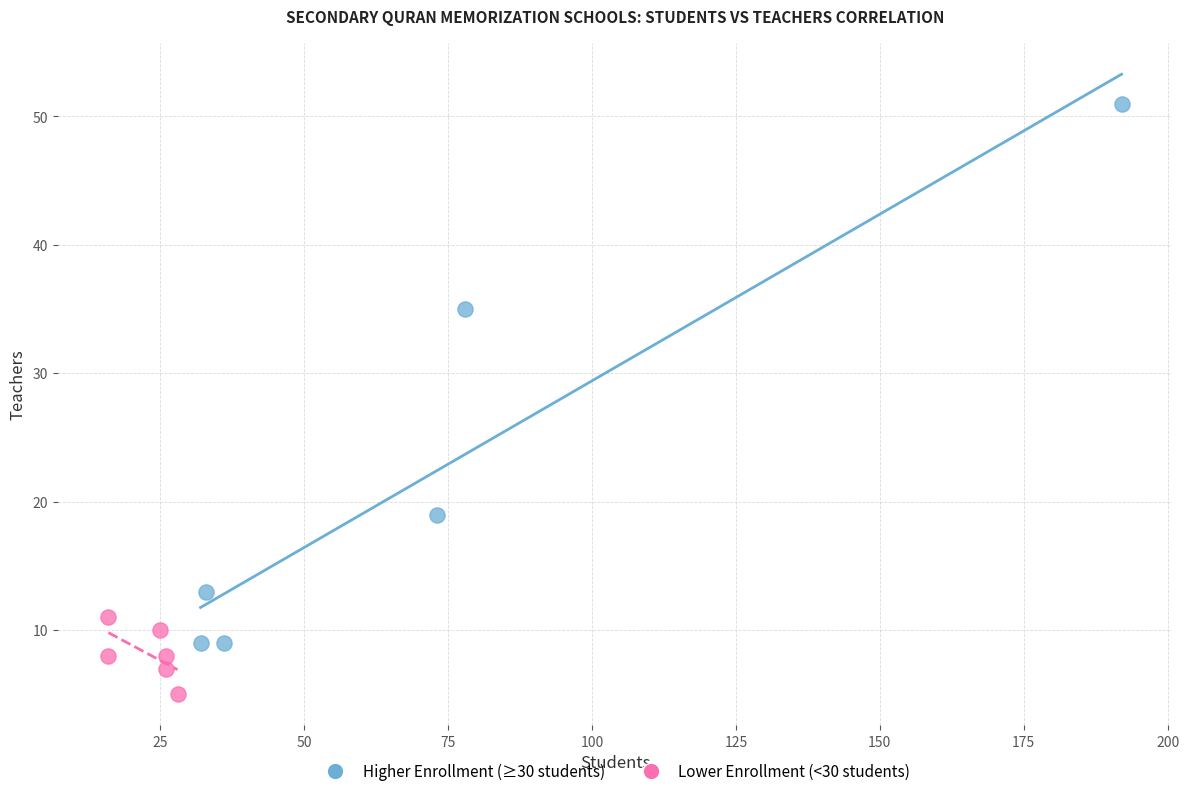

What are all the series names shown in the legend?

Higher Enrollment (≥30 students), Lower Enrollment (<30 students)